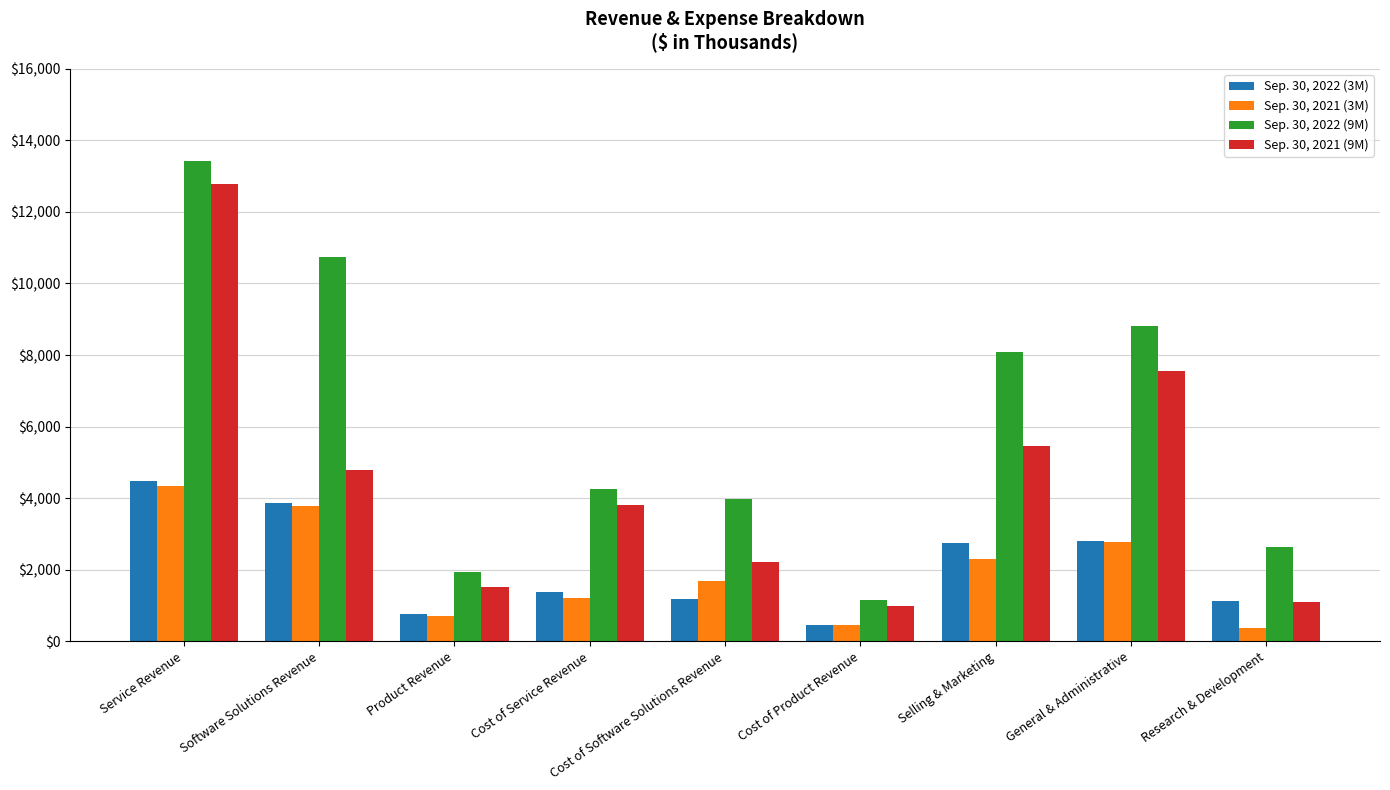

The Sep. 30, 2021 (3M) series shows 1081 at Selling & Marketing. True or false?

False